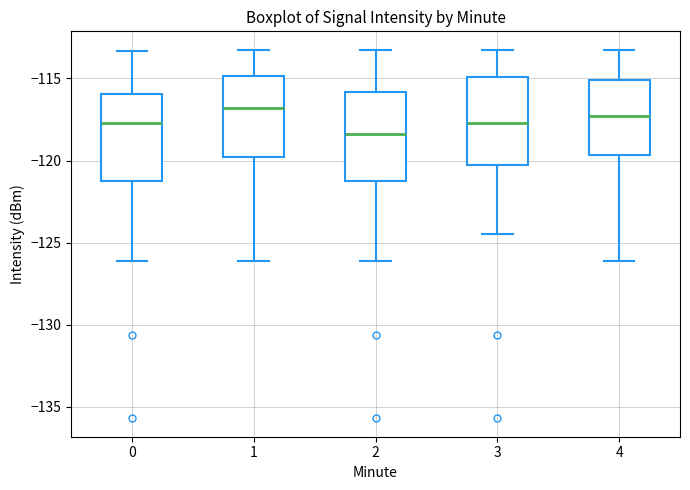

Which box's median line is the lowest?

2